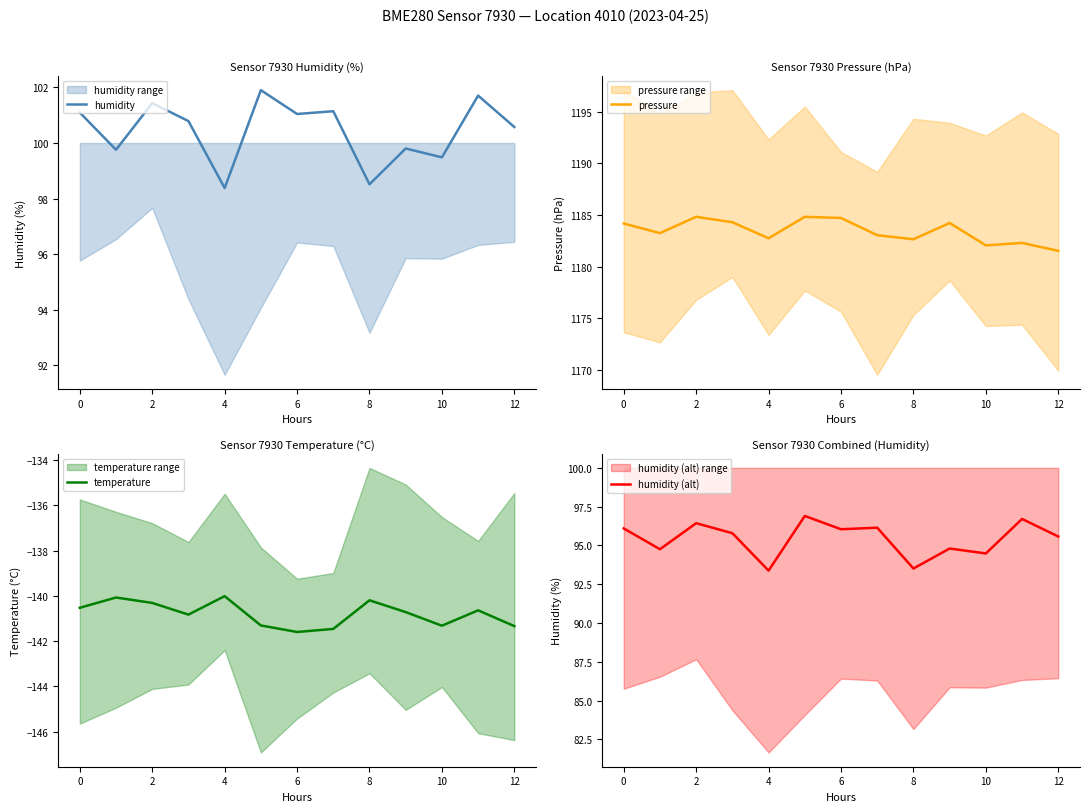

Reading left to right, extract all data points from this chart.

humidity: 101.1	99.8	101.4	100.8	98.4	101.9	101.0	101.1	98.5	99.8	99.5	101.7	100.6
pressure: 1184.2	1183.2	1184.8	1184.3	1182.7	1184.8	1184.7	1183.0	1182.6	1184.2	1182.1	1182.3	1181.5
temperature: -140.5	-140.1	-140.3	-140.8	-140.0	-141.3	-141.6	-141.5	-140.2	-140.7	-141.3	-140.6	-141.3
humidity (alt): 96.1	94.8	96.4	95.8	93.4	96.9	96.0	96.1	93.5	94.8	94.5	96.7	95.6